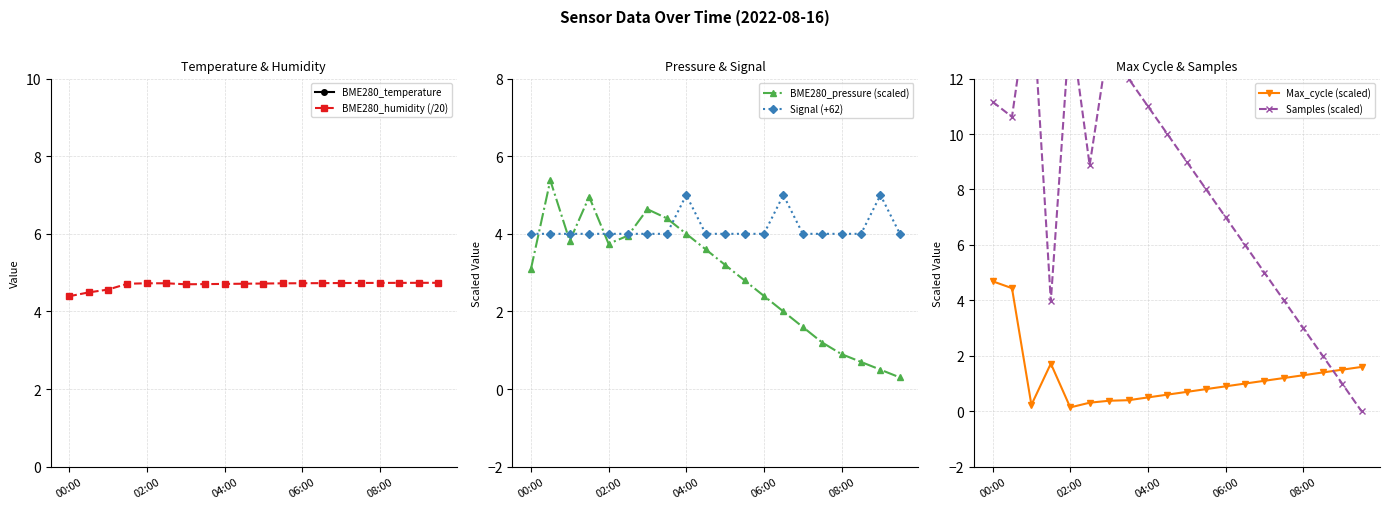

At which category does the chart reach its peak across all series?

00:00